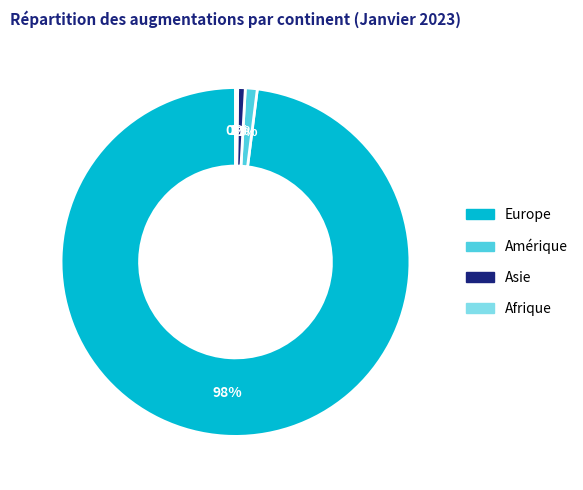

Is the sum of Europe and Asie greater than half?

Yes